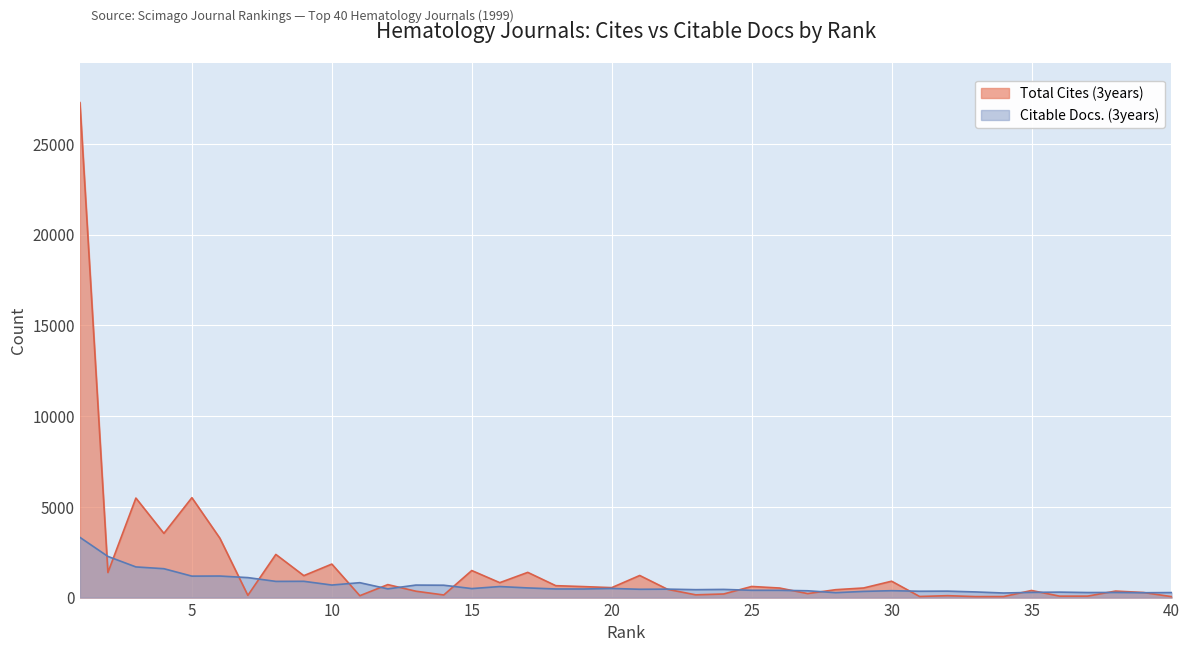

How many intersections are there between Citable Docs. (3years) and Total Cites (3years)?

17